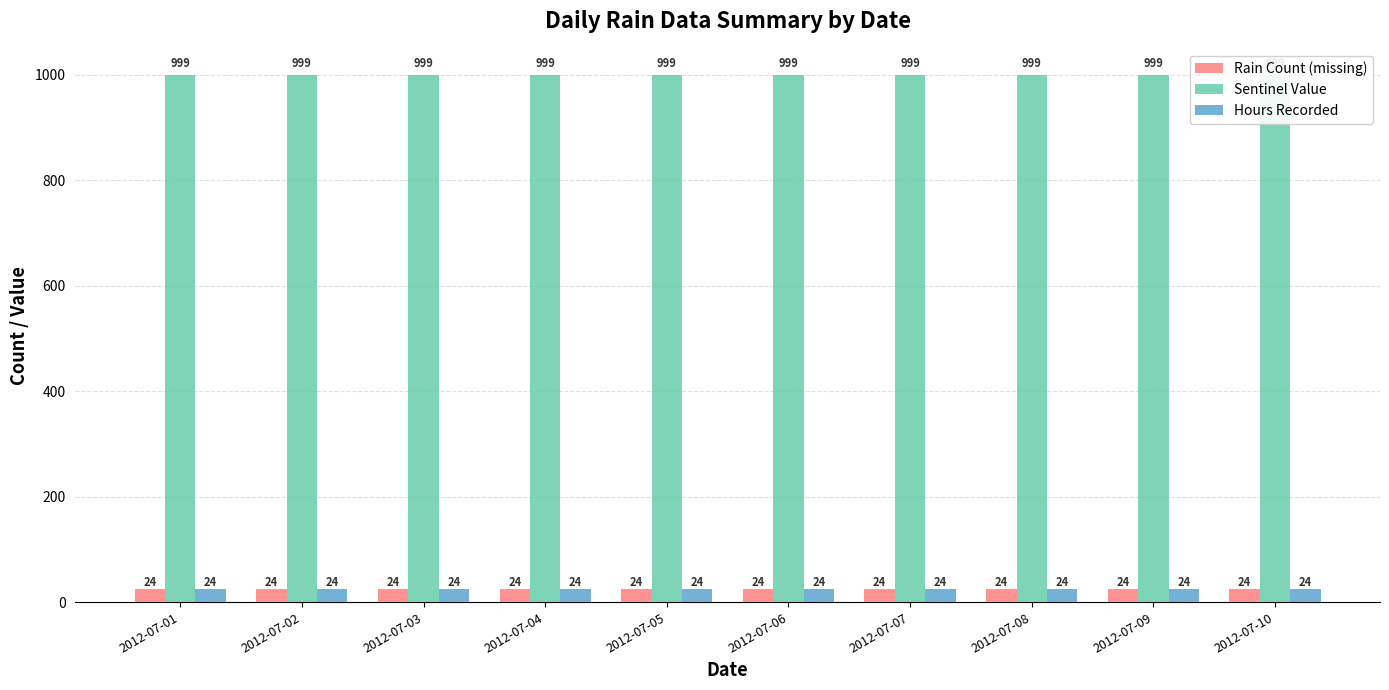

Which series has the largest range (max minus min)?

Rain Count (missing)